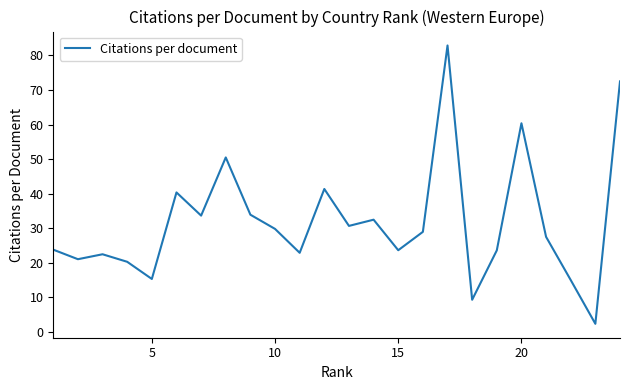

What is the greatest value displayed?

82.9